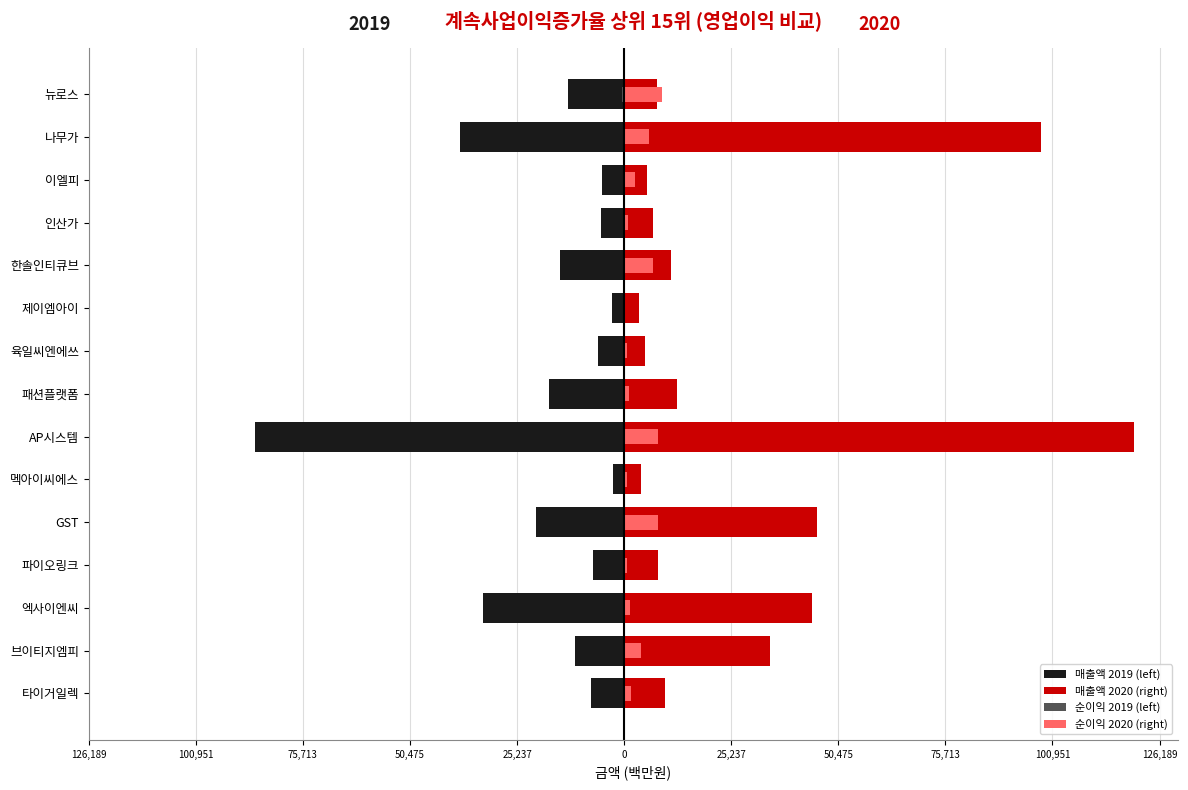

Does the chart contain stacked bars?

No